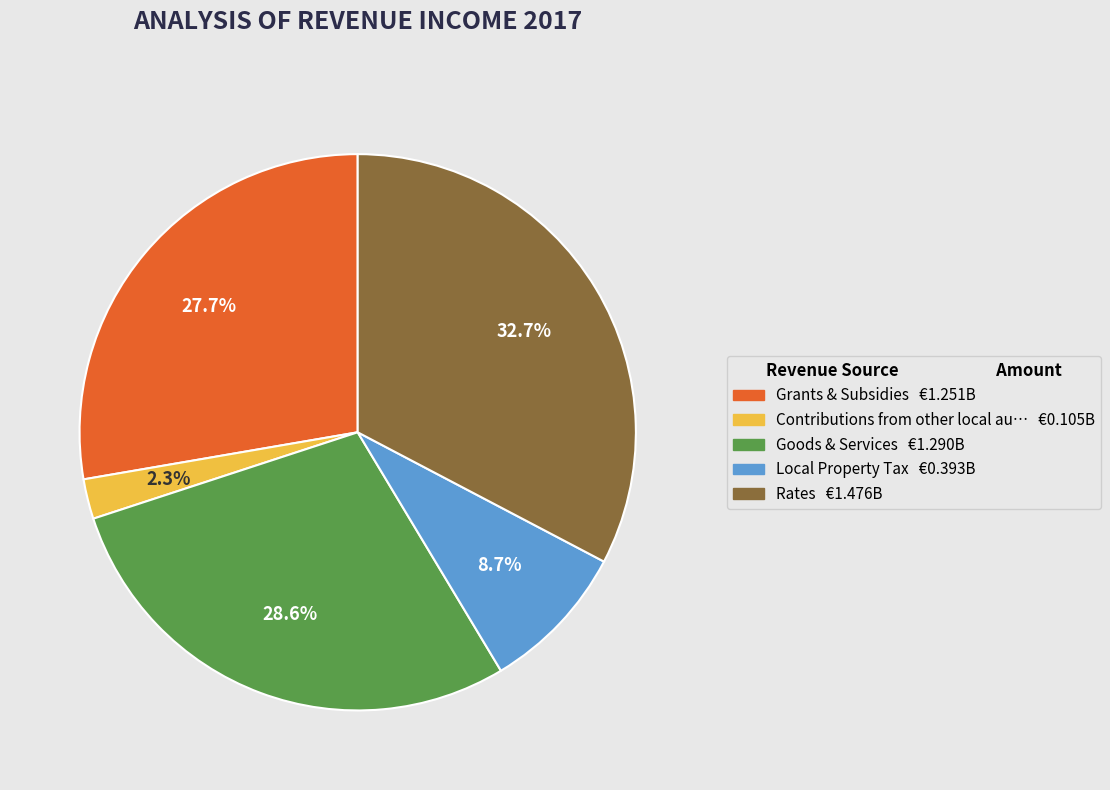

How many slices are in this pie chart?

5